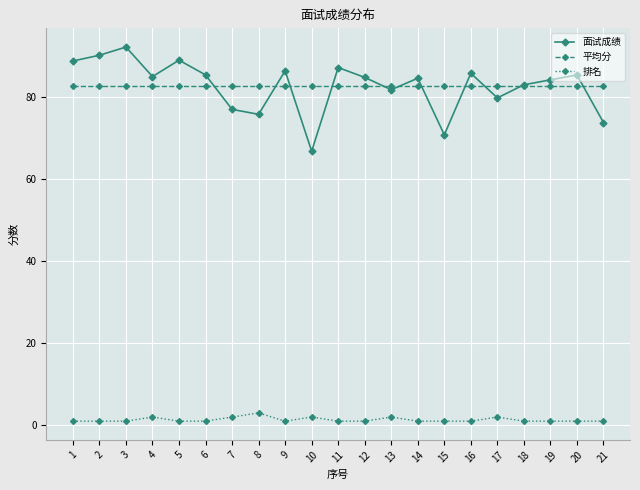

True or false: 排名 and 面试成绩 intersect in this chart.

False